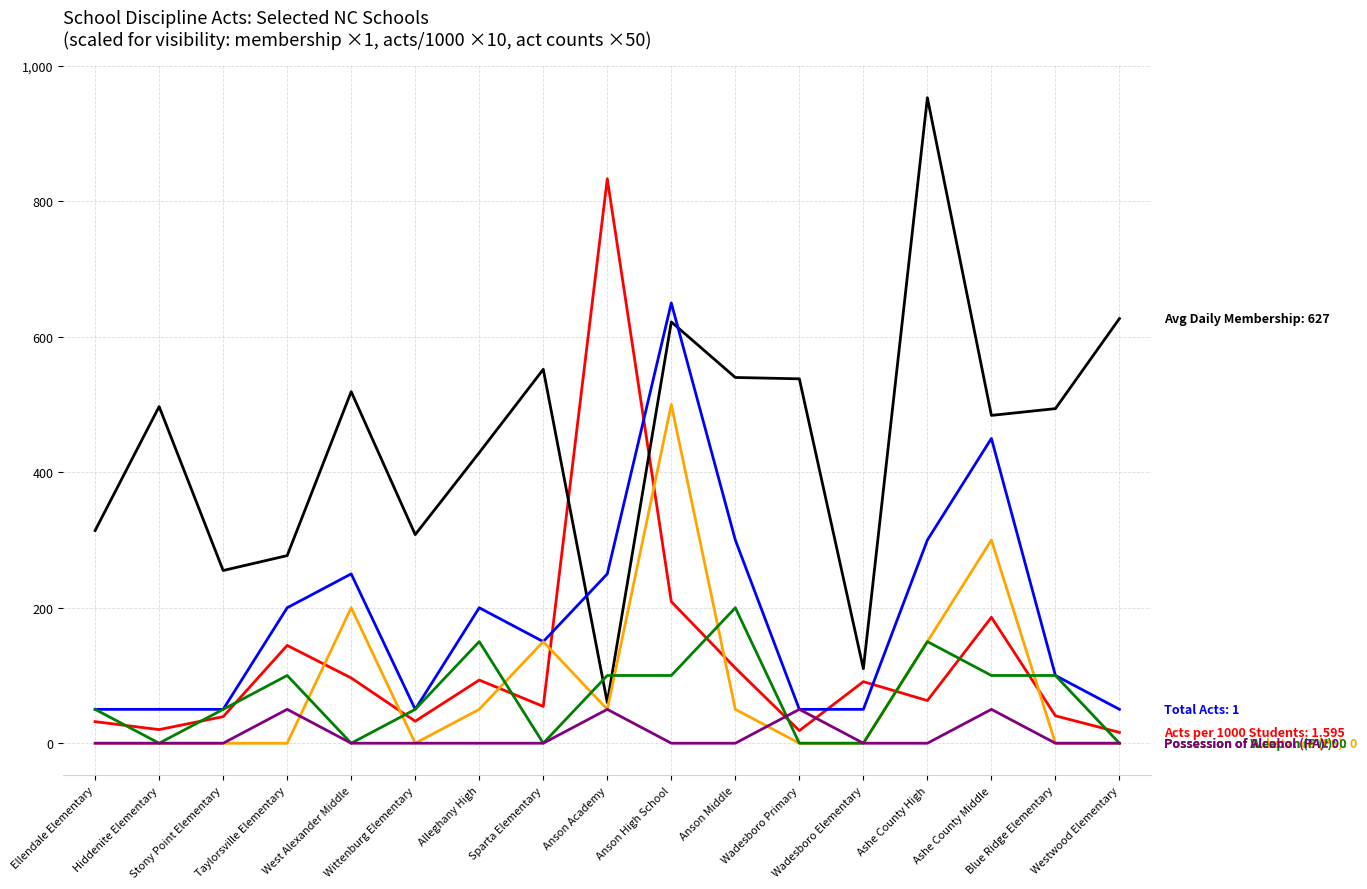

What is the greatest value displayed?

953.0